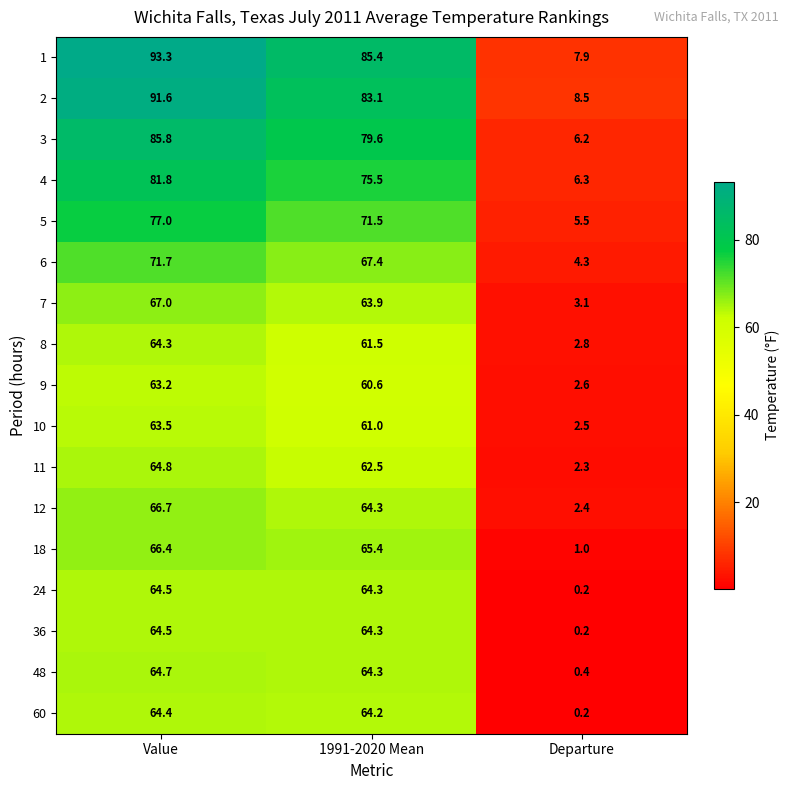

Where does the 8 series first go above 61?

Value